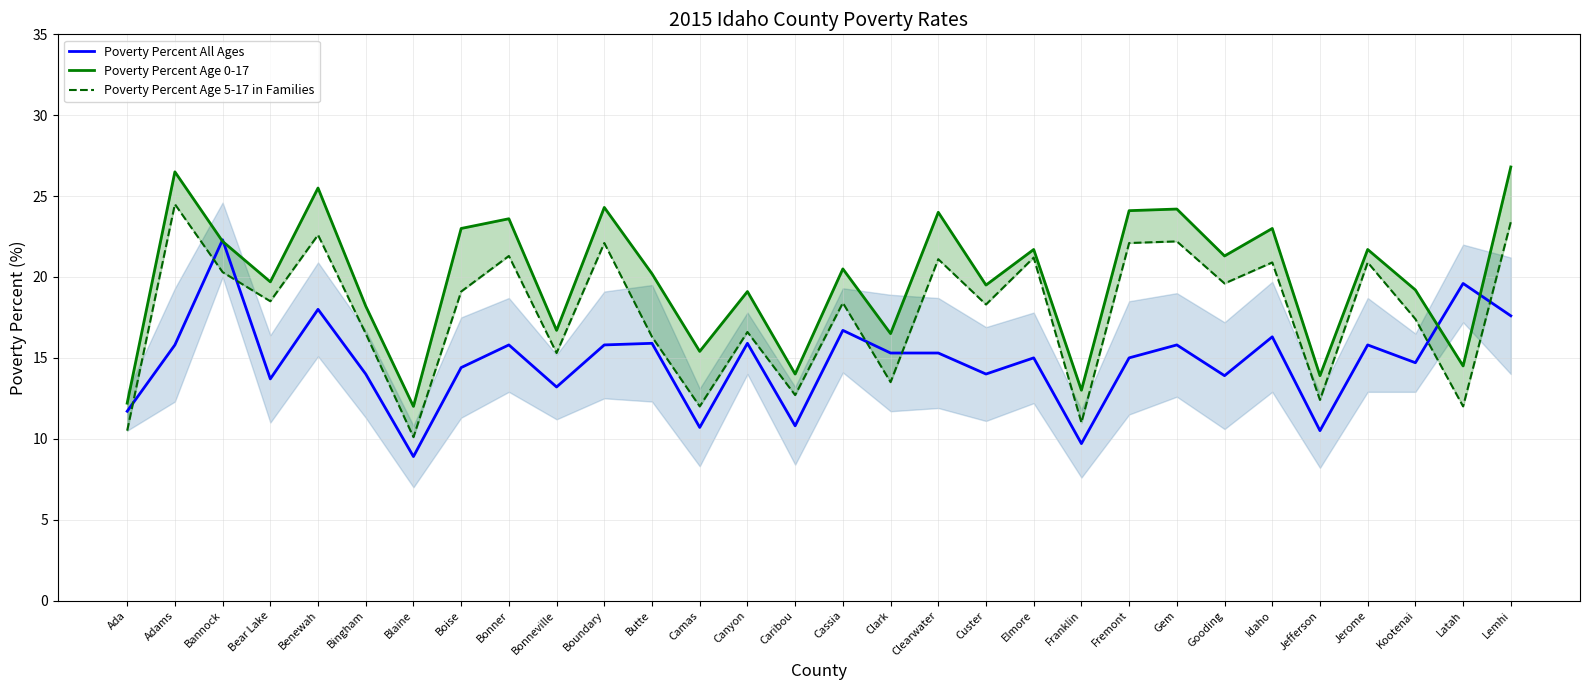

Reading left to right, extract all data points from this chart.

Poverty Percent All Ages: Ada=11.7	Adams=15.8	Bannock=22.3	Bear Lake=13.7	Benewah=18.0	Bingham=14.0	Blaine=8.9	Boise=14.4	Bonner=15.8	Bonneville=13.2	Boundary=15.8	Butte=15.9	Camas=10.7	Canyon=15.9	Caribou=10.8	Cassia=16.7	Clark=15.3	Clearwater=15.3	Custer=14.0	Elmore=15.0	Franklin=9.7	Fremont=15.0	Gem=15.8	Gooding=13.9	Idaho=16.3	Jefferson=10.5	Jerome=15.8	Kootenai=14.7	Latah=19.6	Lemhi=17.6
Poverty Percent Age 0-17: Ada=12.2	Adams=26.5	Bannock=22.2	Bear Lake=19.7	Benewah=25.5	Bingham=18.2	Blaine=12.0	Boise=23.0	Bonner=23.6	Bonneville=16.7	Boundary=24.3	Butte=20.2	Camas=15.4	Canyon=19.1	Caribou=14.0	Cassia=20.5	Clark=16.5	Clearwater=24.0	Custer=19.5	Elmore=21.7	Franklin=13.0	Fremont=24.1	Gem=24.2	Gooding=21.3	Idaho=23.0	Jefferson=13.9	Jerome=21.7	Kootenai=19.2	Latah=14.5	Lemhi=26.8
Poverty Percent Age 5-17 in Families: Ada=10.5	Adams=24.5	Bannock=20.3	Bear Lake=18.5	Benewah=22.6	Bingham=16.5	Blaine=10.1	Boise=19.1	Bonner=21.3	Bonneville=15.3	Boundary=22.1	Butte=16.3	Camas=12.0	Canyon=16.6	Caribou=12.7	Cassia=18.4	Clark=13.5	Clearwater=21.1	Custer=18.3	Elmore=21.2	Franklin=11.0	Fremont=22.1	Gem=22.2	Gooding=19.6	Idaho=20.9	Jefferson=12.4	Jerome=20.9	Kootenai=17.4	Latah=12.0	Lemhi=23.4